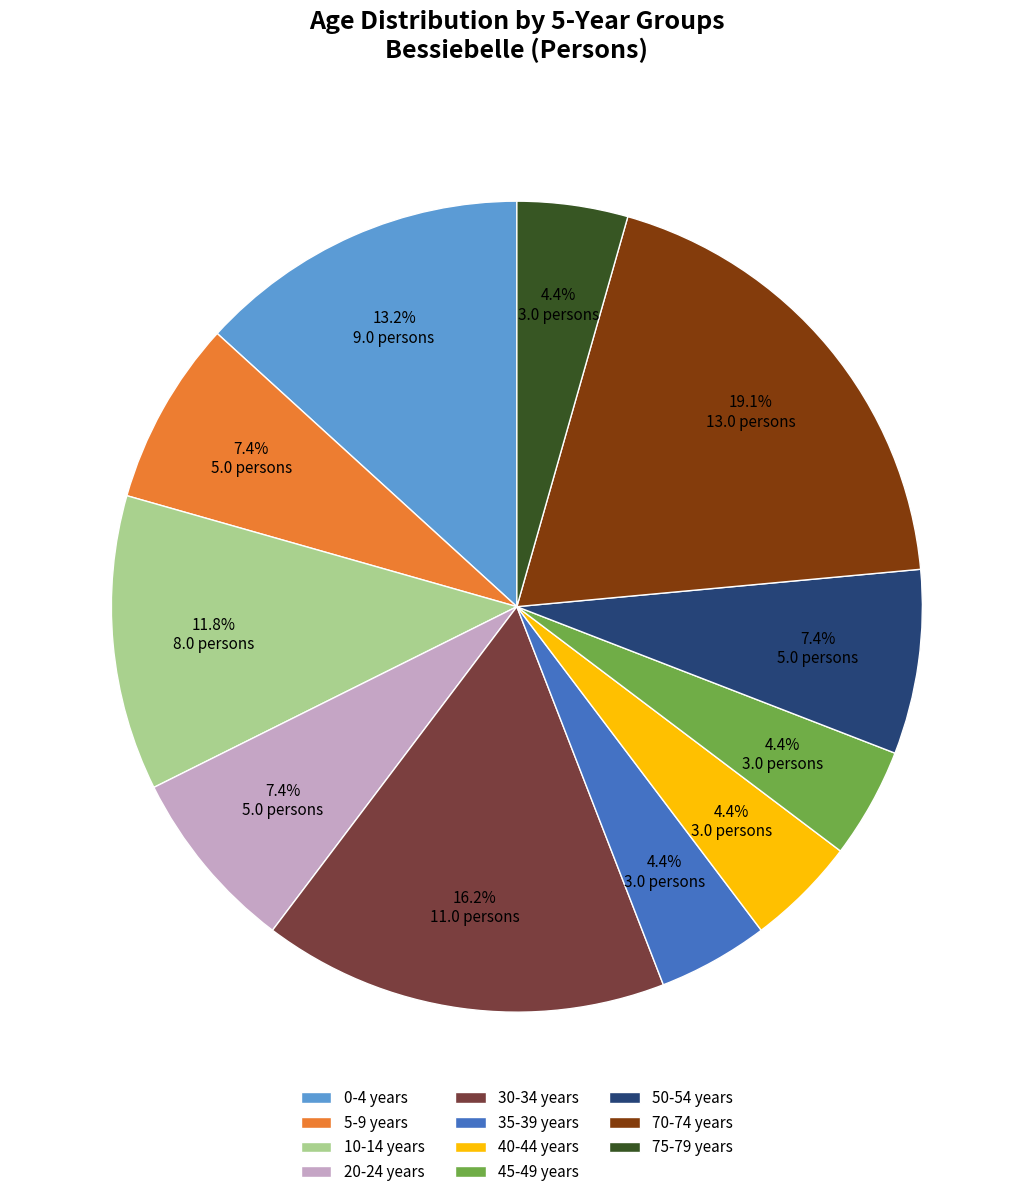

How many segments does this pie chart have?

11